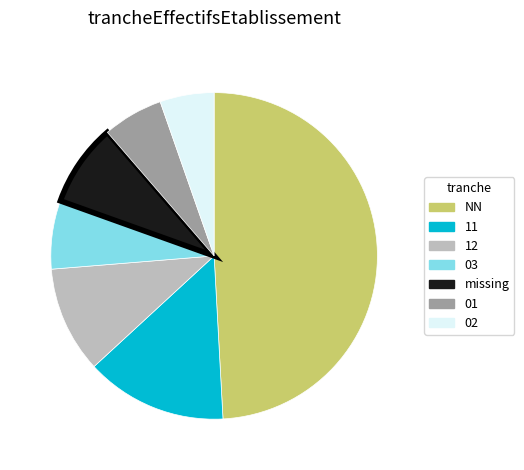

Do 01 and NN together represent more than half of the pie?

Yes